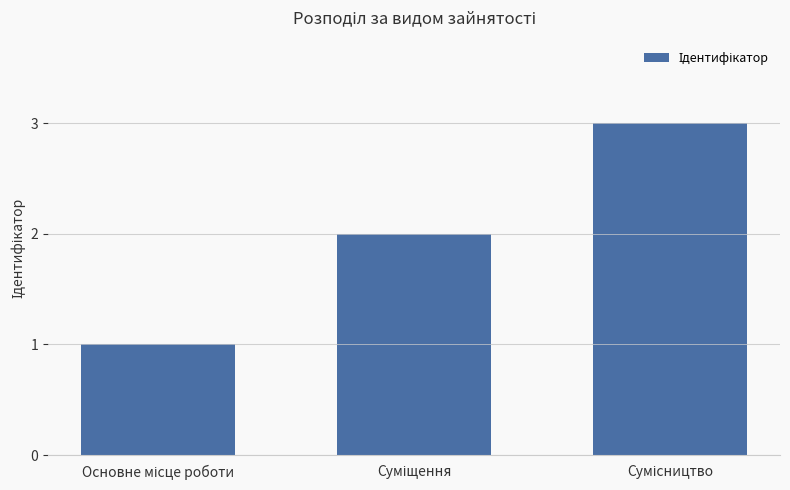

How many values are below 2?

1